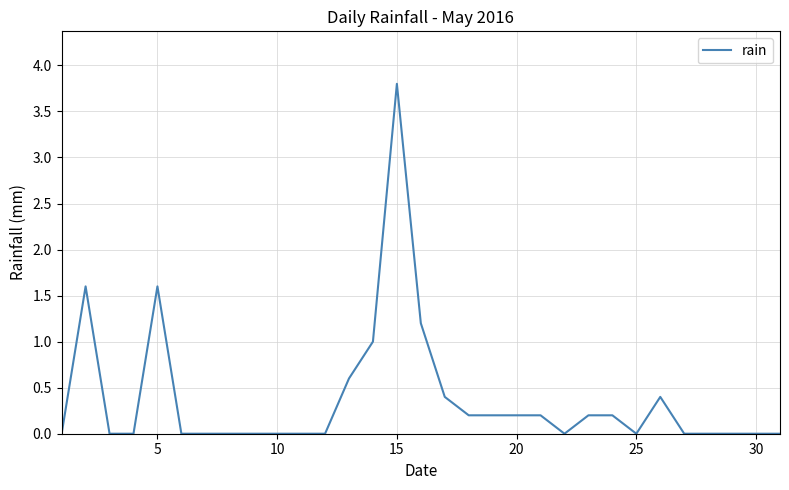

True or false: there are more than 0 points higher than both neighbors.

True